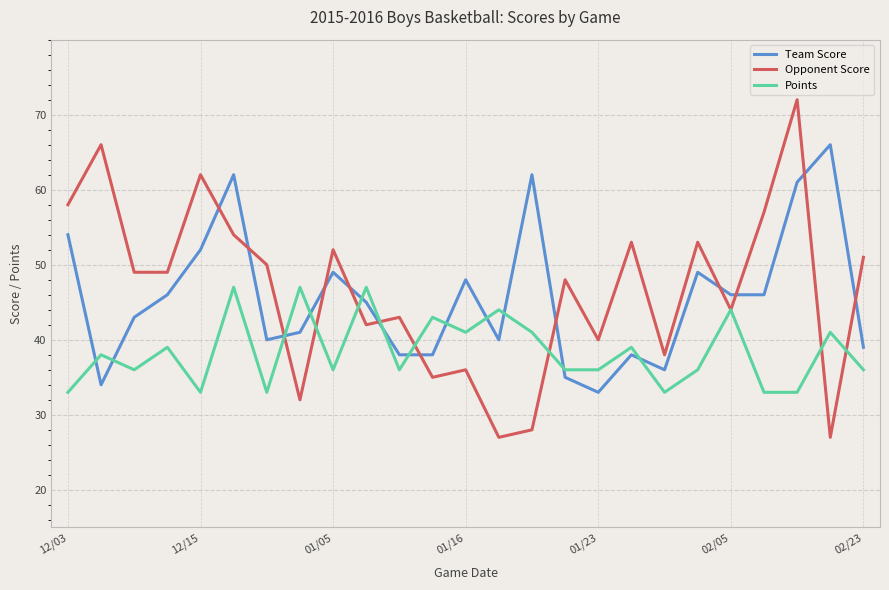

Which series has the largest range (max minus min)?

Opponent Score